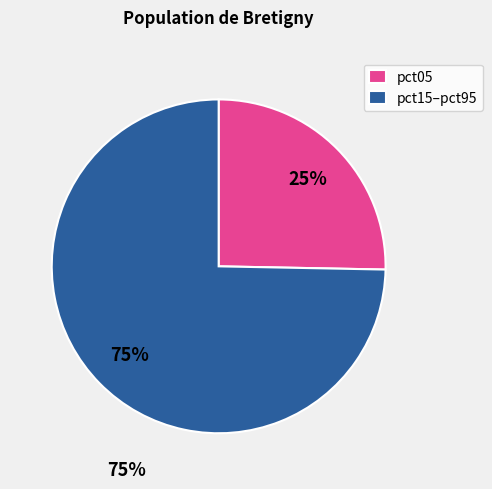

Combined, do pct15–pct95 and pct05 account for over 50%?

Yes